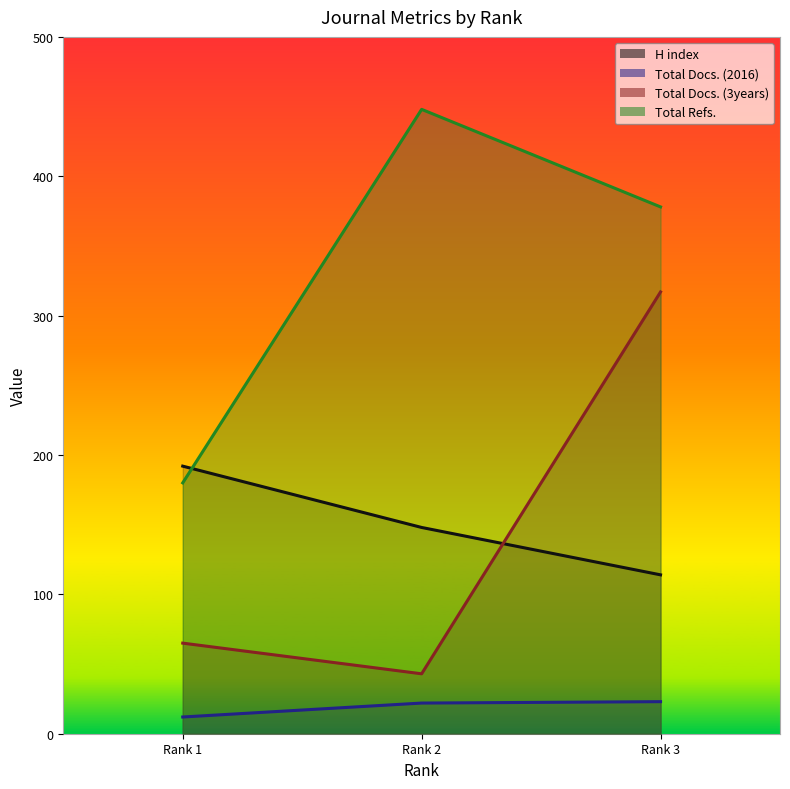

What is the value of the Total Docs. (2016) point at the 3rd from the left?

23